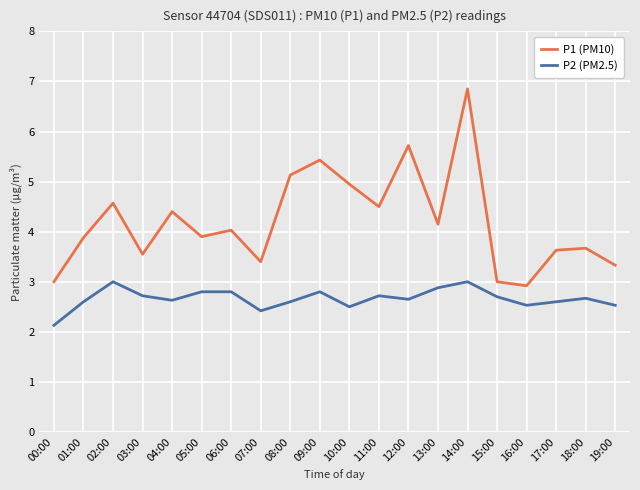

How many values in the P1 (PM10) series exceed 4?

10